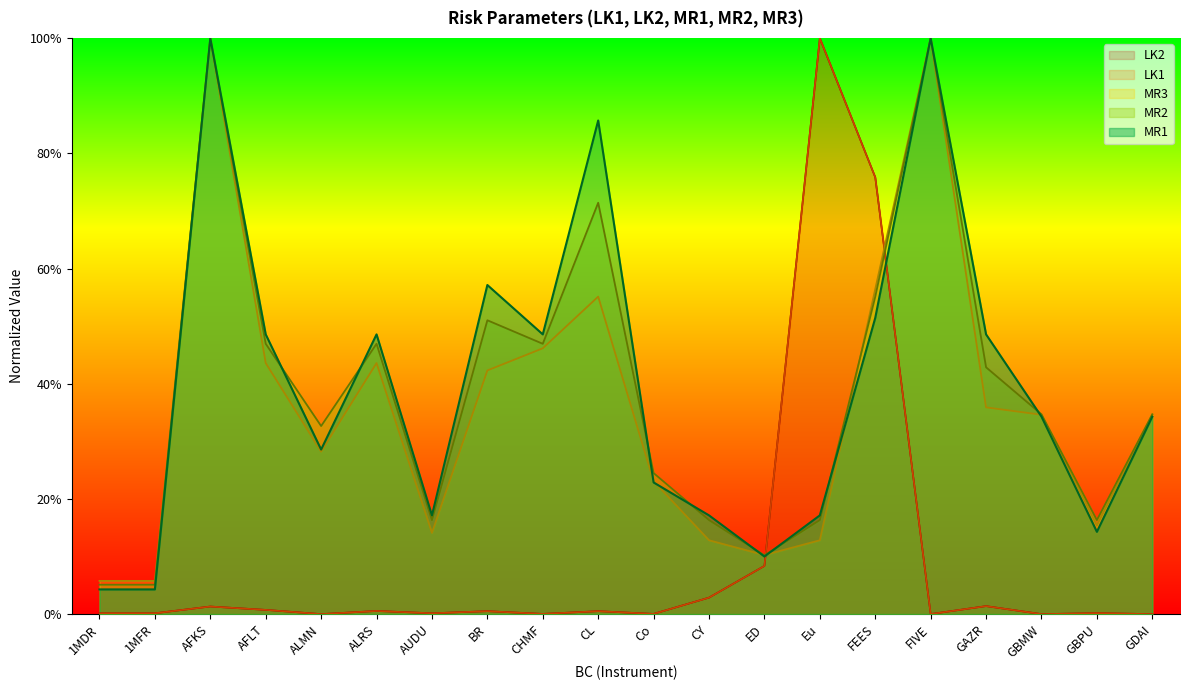

The MR3 series shows 0.4 at GAZR. True or false?

True